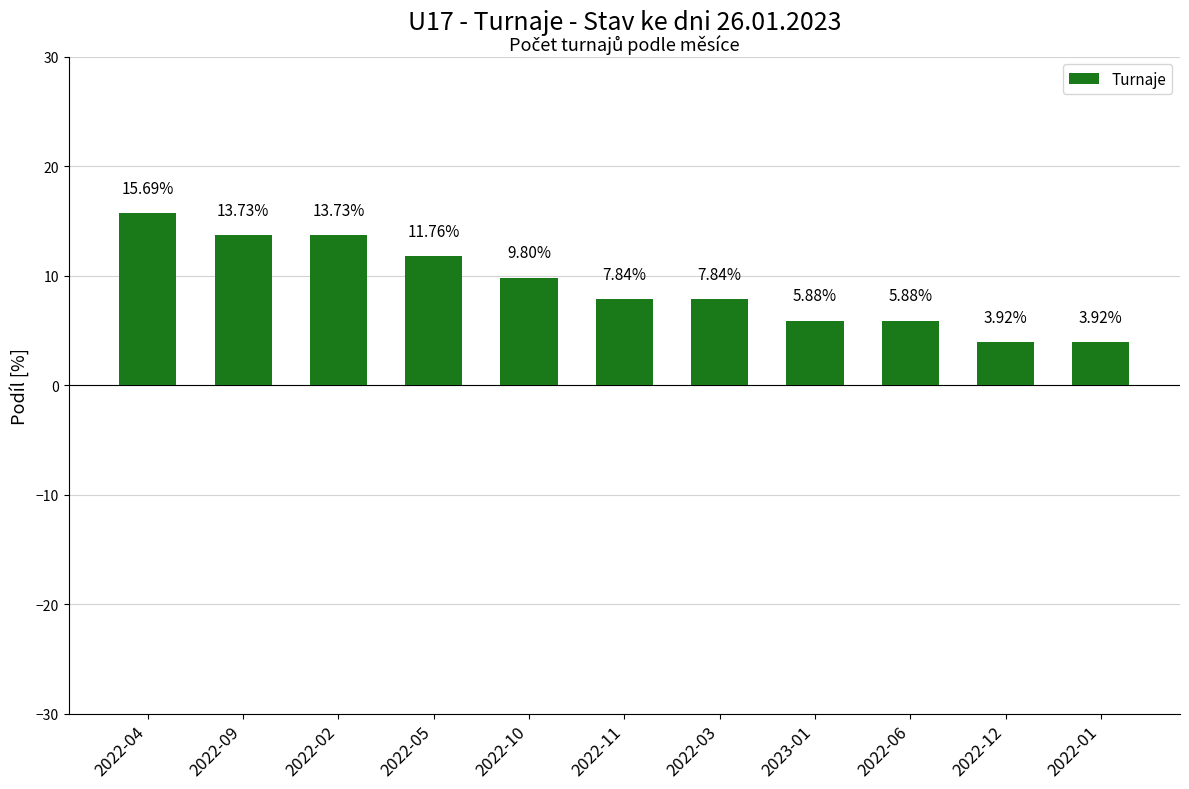

How many distinct data groups are displayed?

1